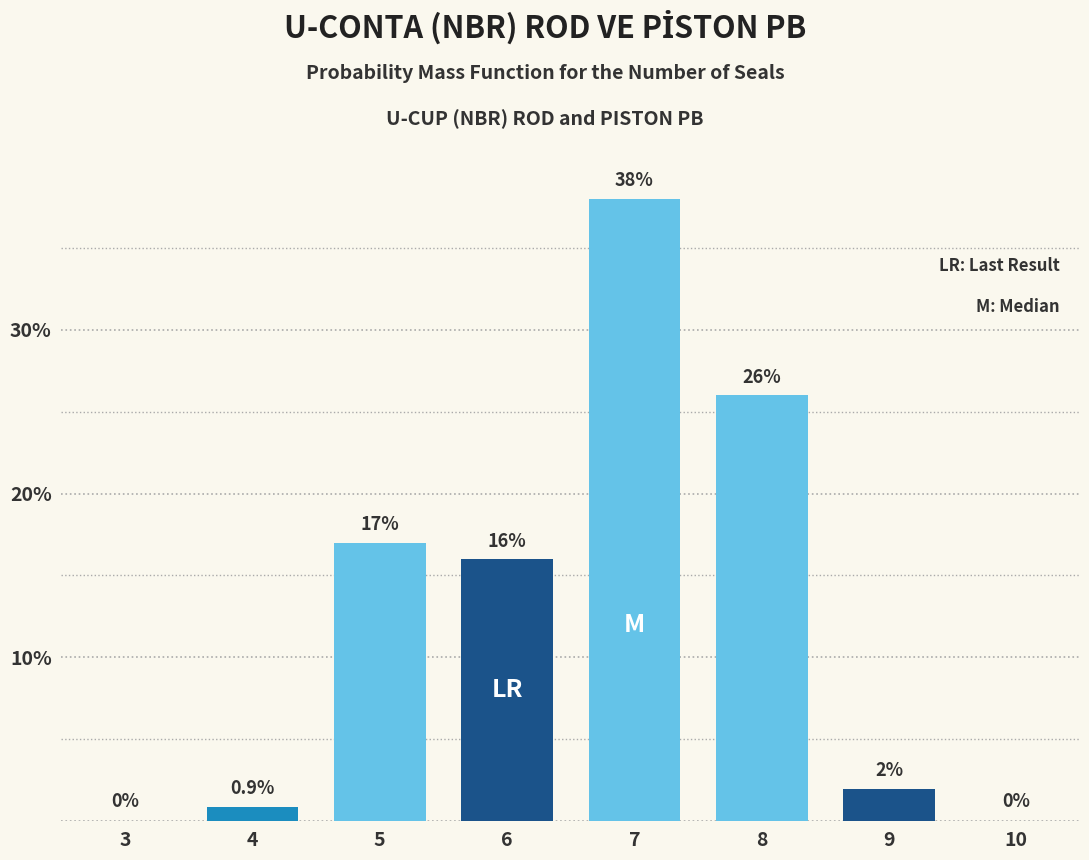

Reading left to right, transcribe all the data shown in this chart.

3=0.0	4=0.9	5=17.0	6=16.0	7=38.0	8=26.0	9=2.0	10=0.0